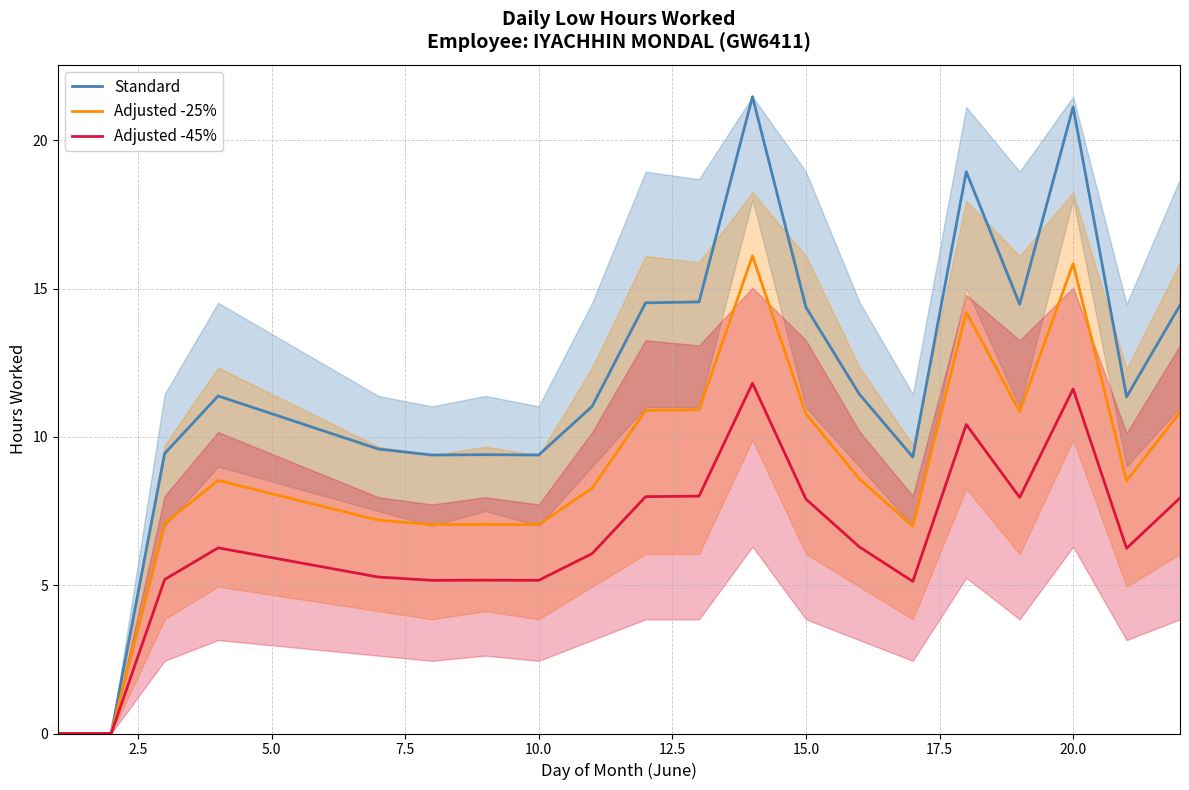

What is the highest value of the Adjusted -45% series?

11.8